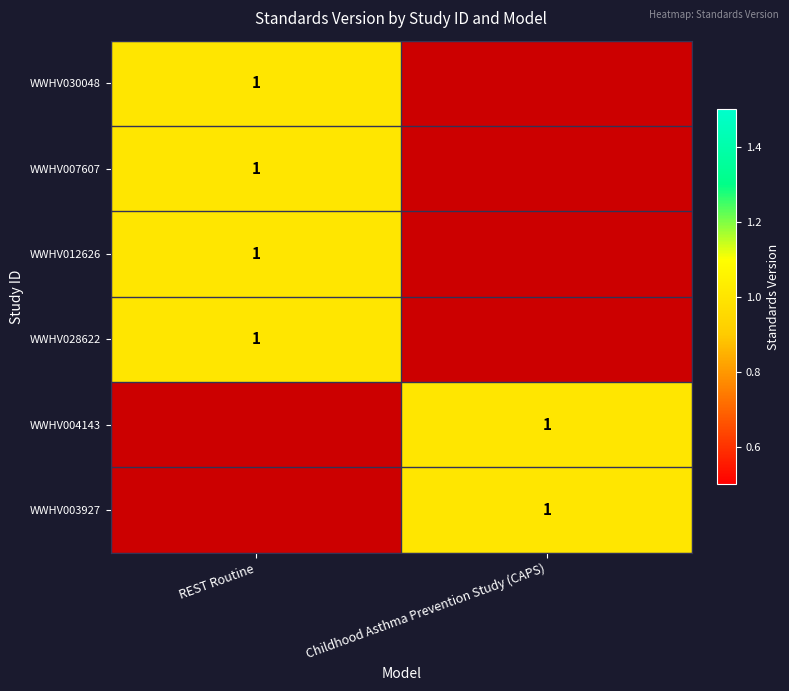

How many categories are shown in the chart?

2